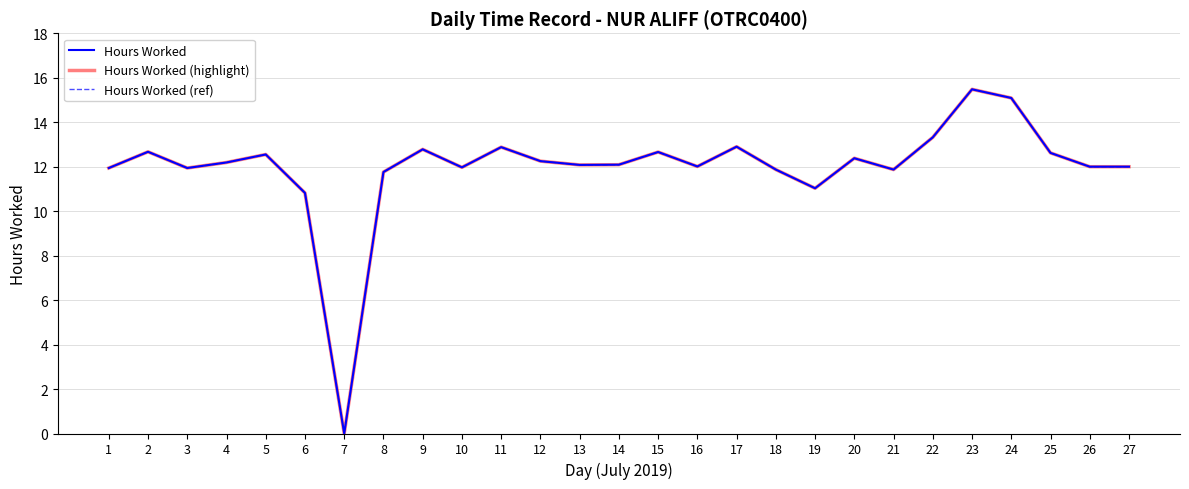

List the series in order of their peak value, lowest first.

Hours Worked, Hours Worked (highlight), Hours Worked (ref)